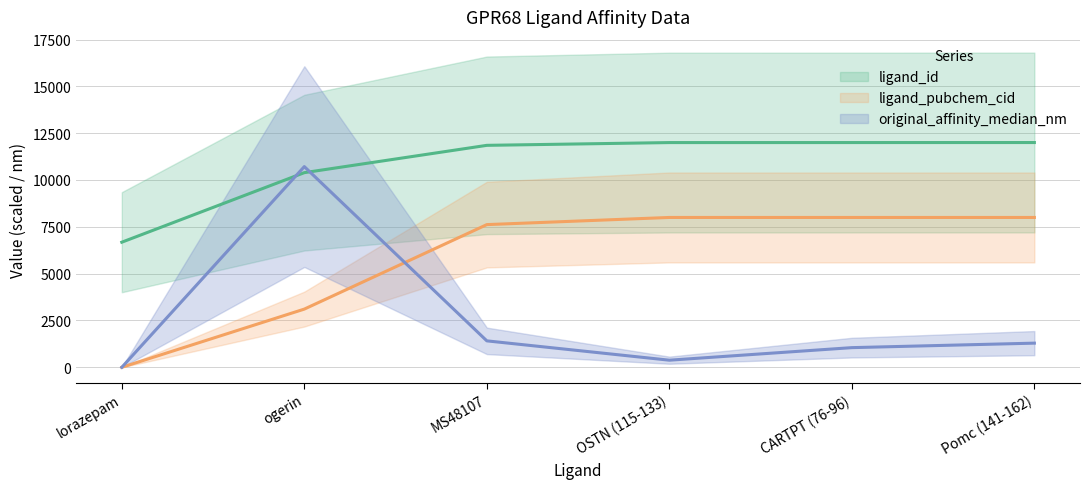

At which label does original_affinity_median_nm reach its peak?

ogerin